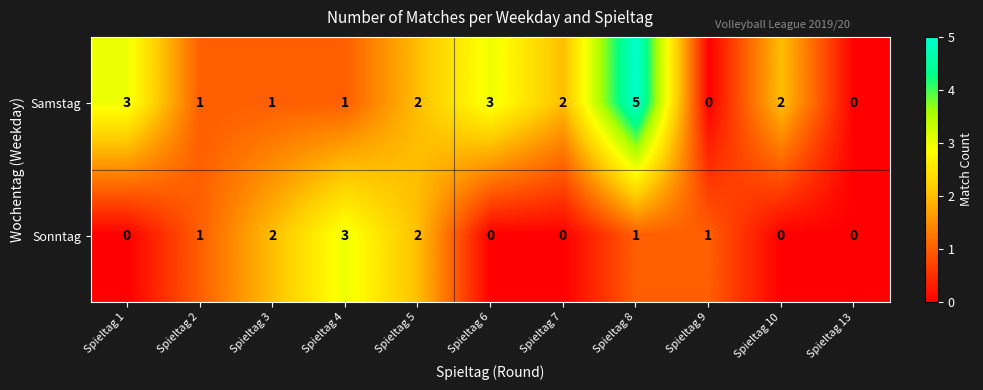

Which series has the largest range (max minus min)?

Samstag